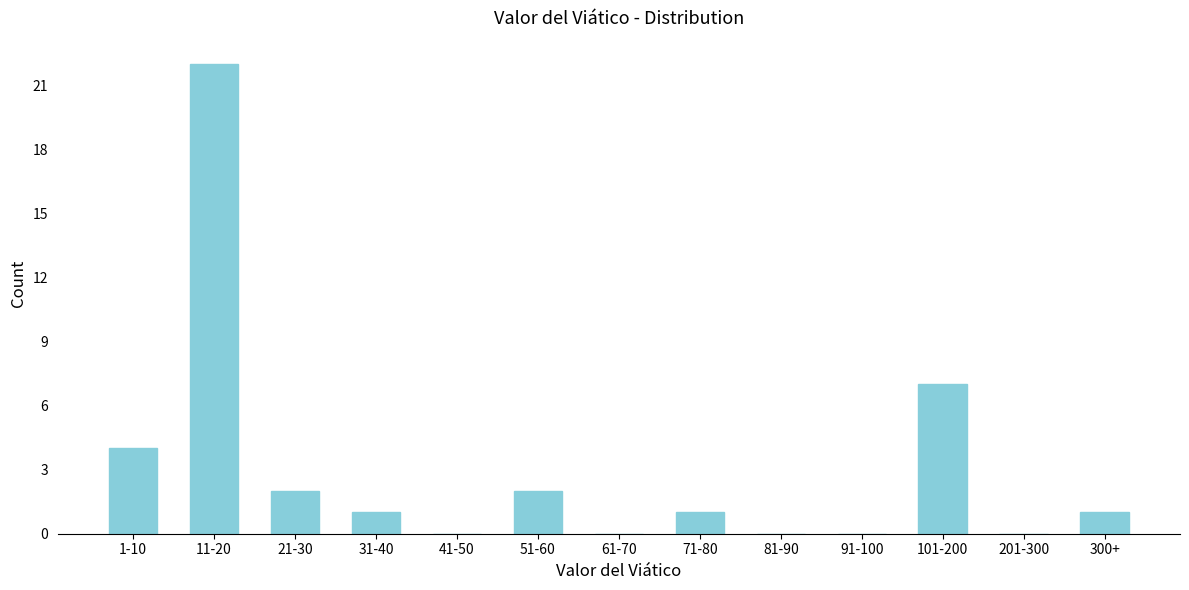

Reading left to right, transcribe all the data shown in this chart.

1-10=4	11-20=22	21-30=2	31-40=1	41-50=0	51-60=2	61-70=0	71-80=1	81-90=0	91-100=0	101-200=7	201-300=0	300+=1